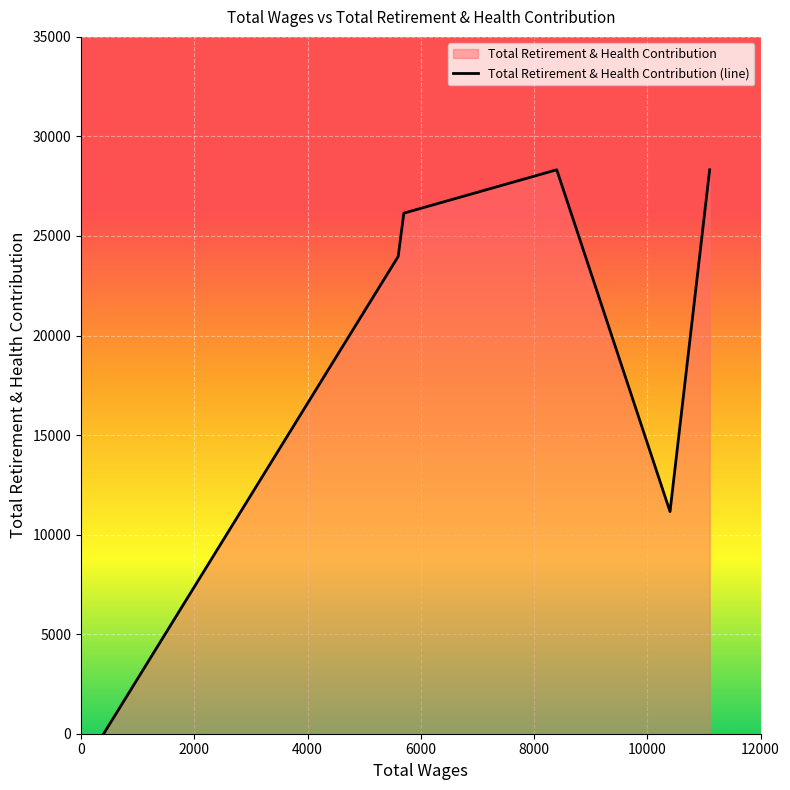

What is the sum of all values?

117923